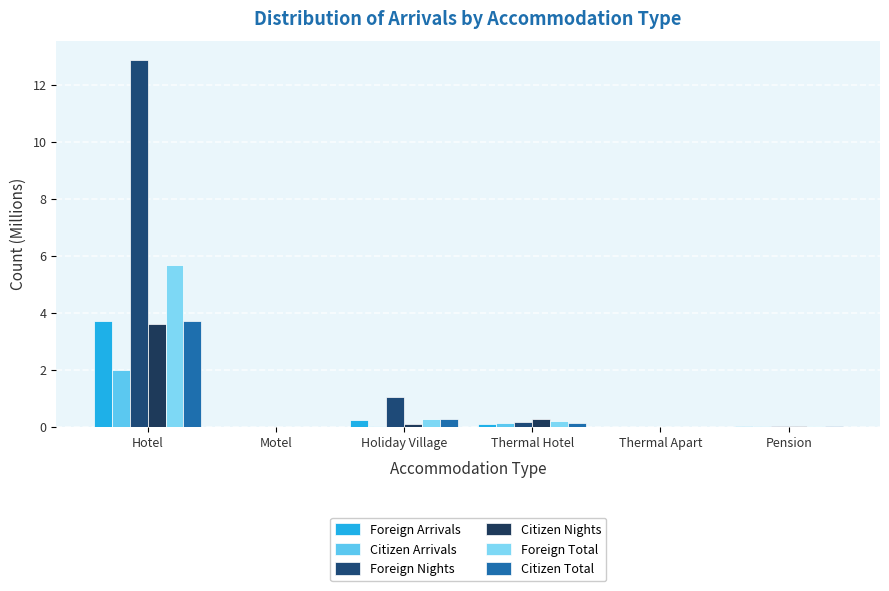

At which label does Foreign Nights reach its minimum?

Motel